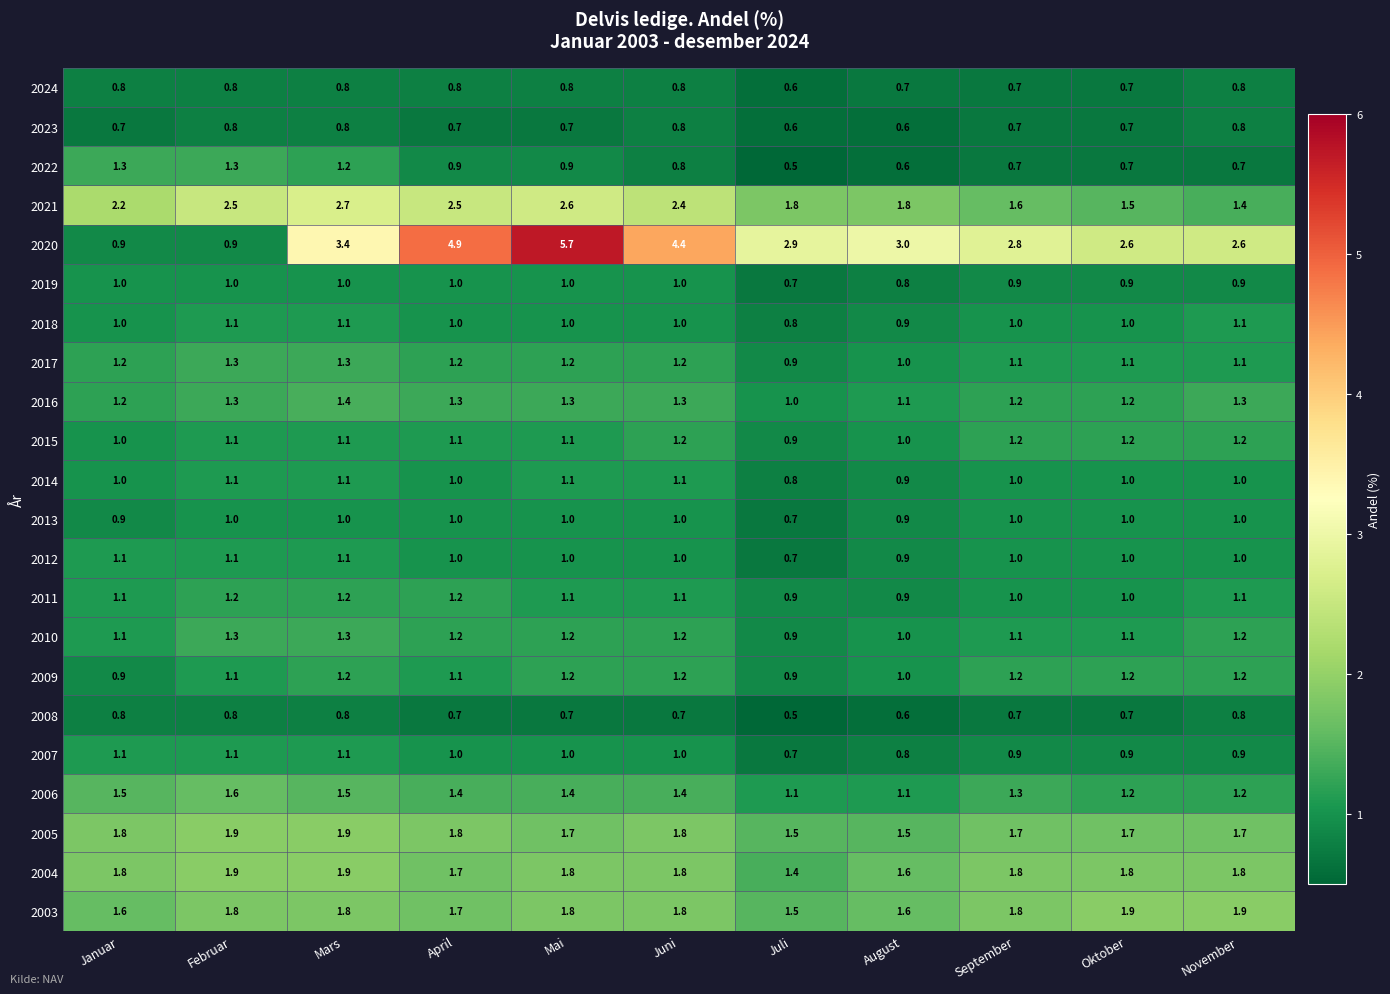

Which series has the widest spread of values?

2020